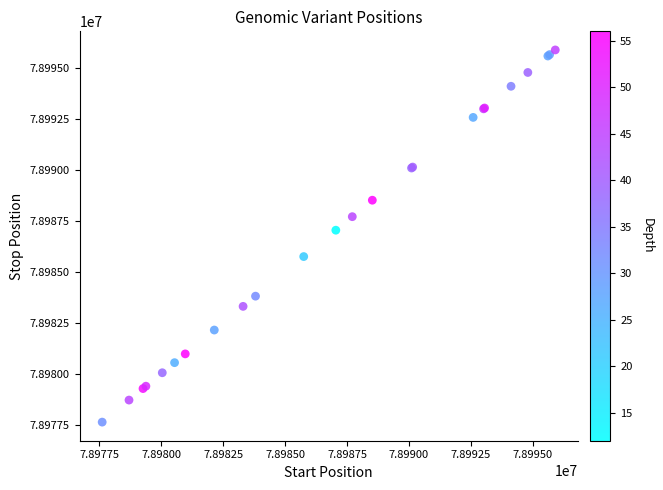

What Y value in the scatter plot is closest to 78986763?

78987050